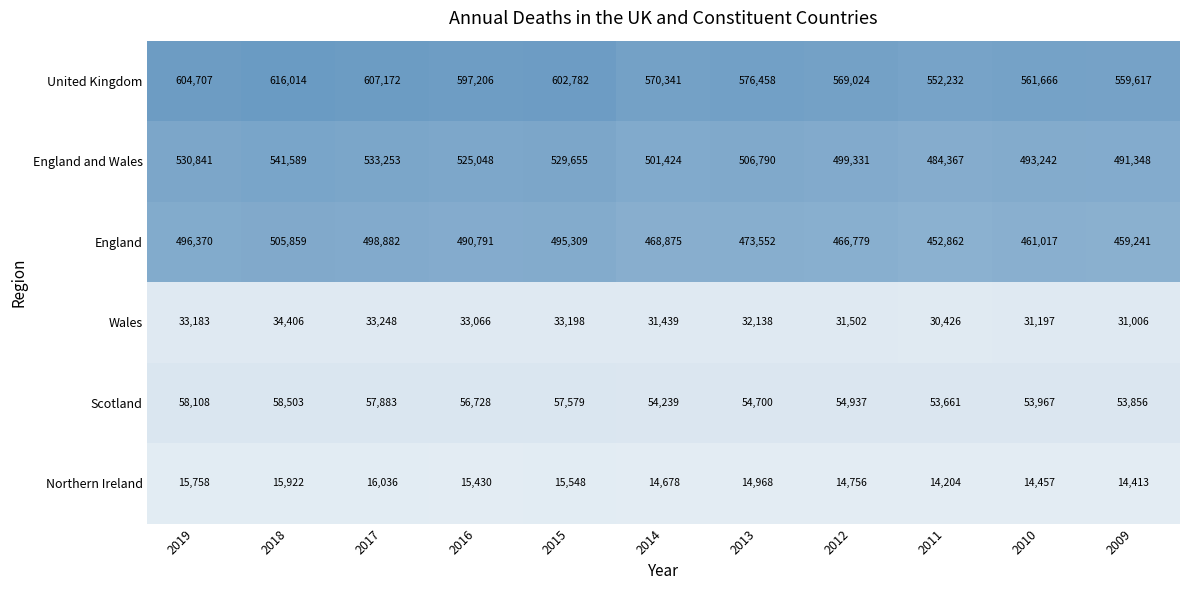

How many series are shown in this chart?

6